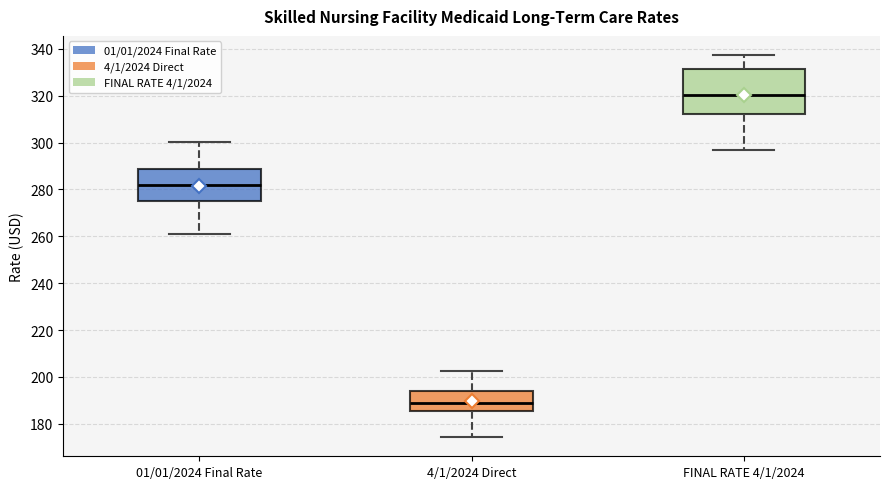

Comparing the boxes themselves (not the whiskers), which one is the tallest?

FINAL RATE 4/1/2024